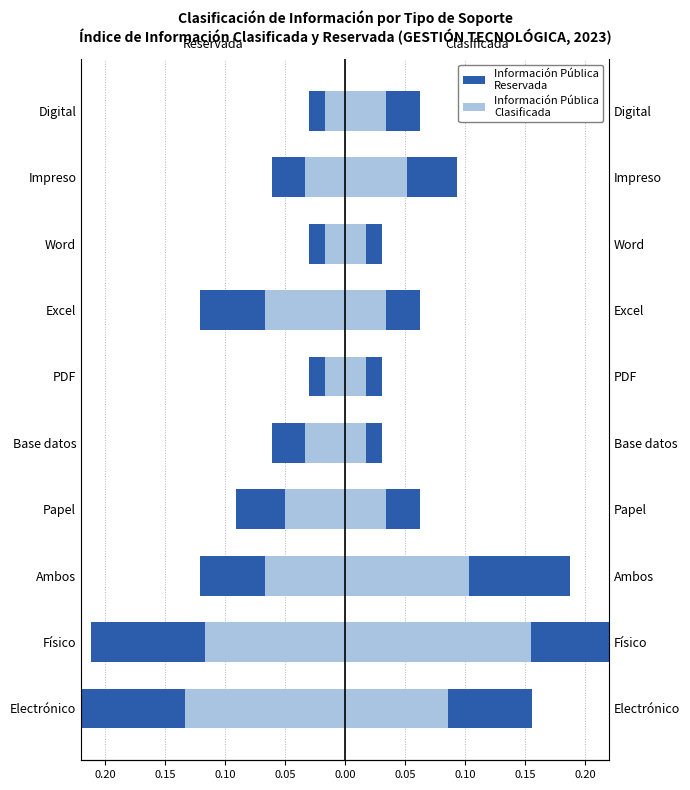

Between Base datos and PDF, which series saw the biggest shift?

Reservada